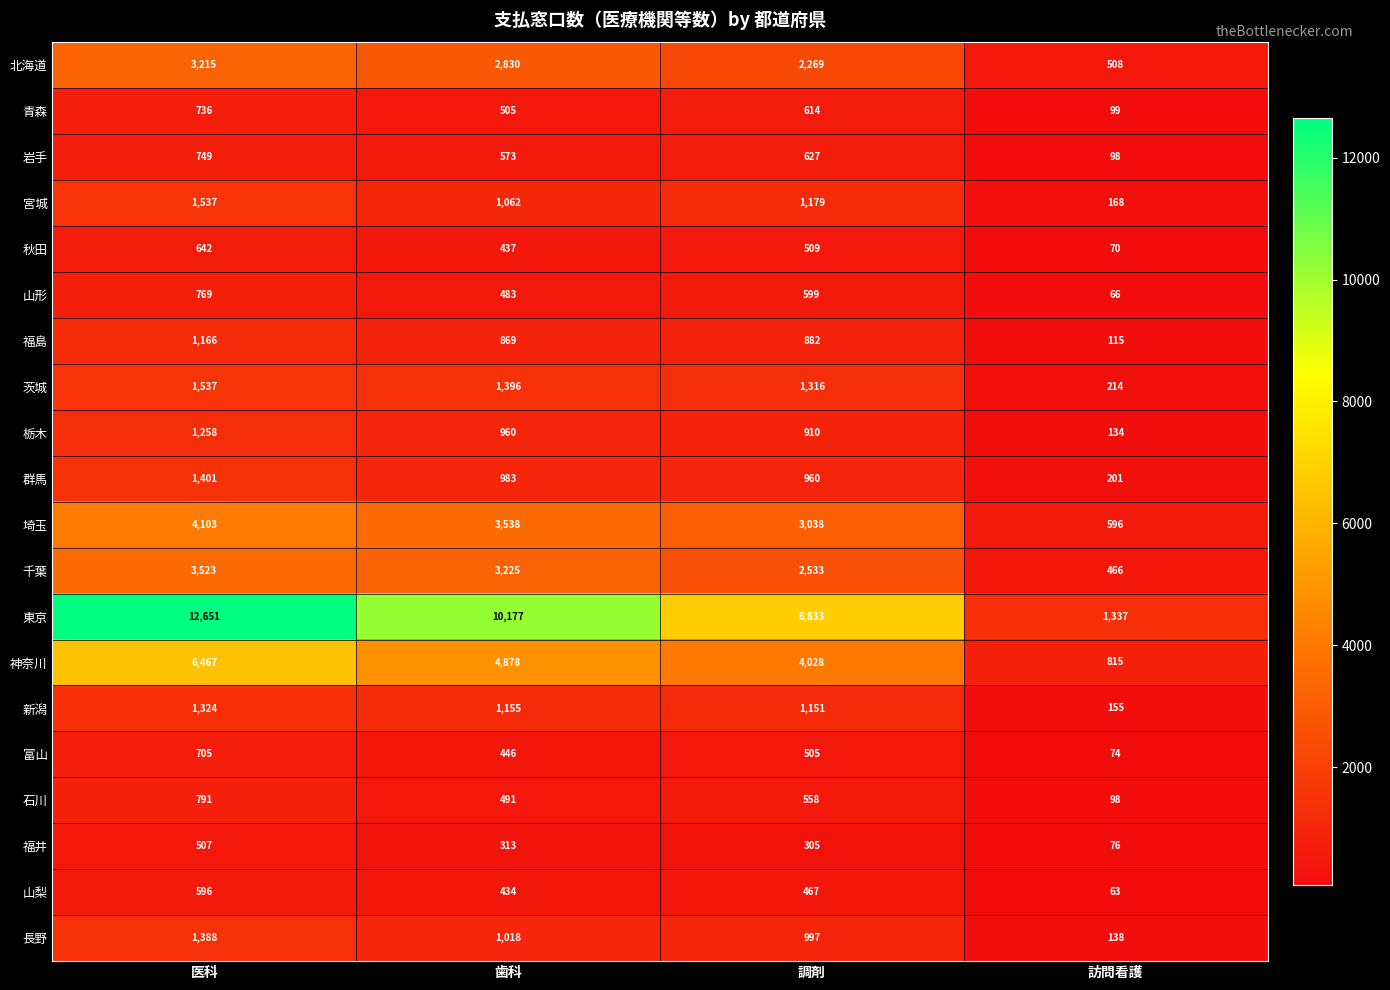

At which label is 青森 closest to 417?

歯科